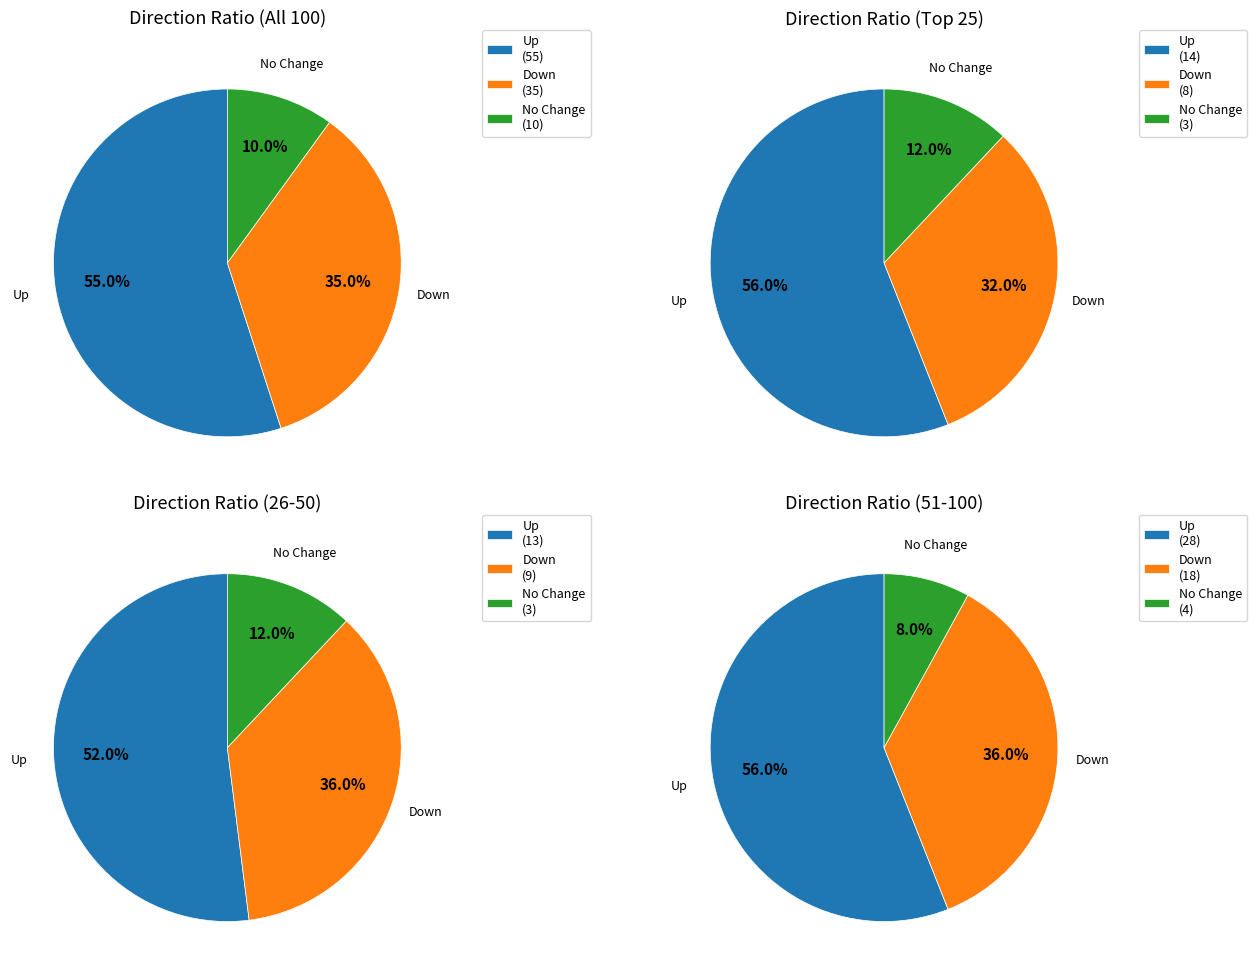

To the nearest percent, what is the average slice percentage?

33%